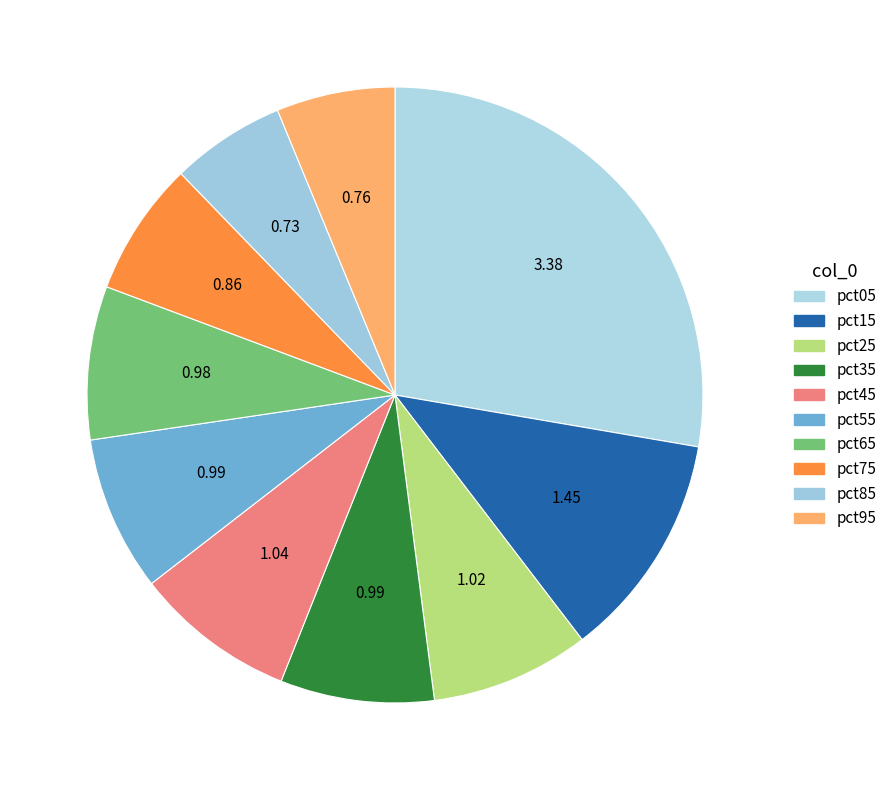

How many slices are in this pie chart?

10